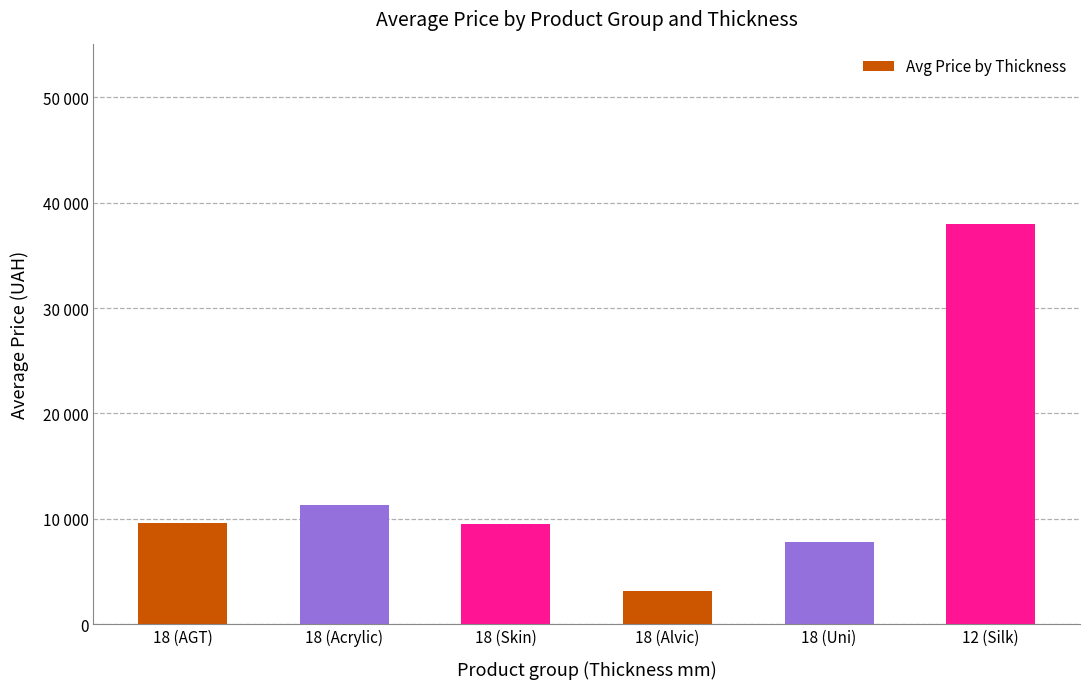

Does the chart contain any negative values?

No